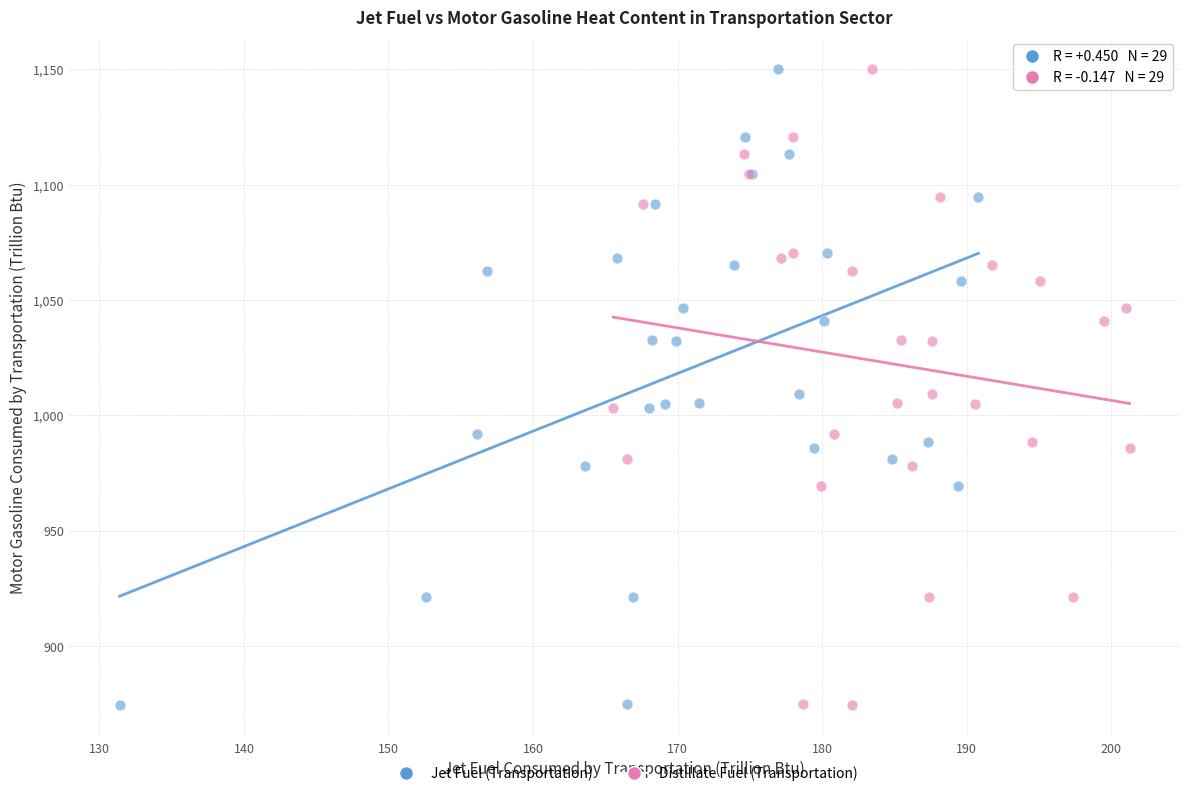

What are all the series names shown in the legend?

Jet Fuel (Transportation), Distillate Fuel (Transportation)